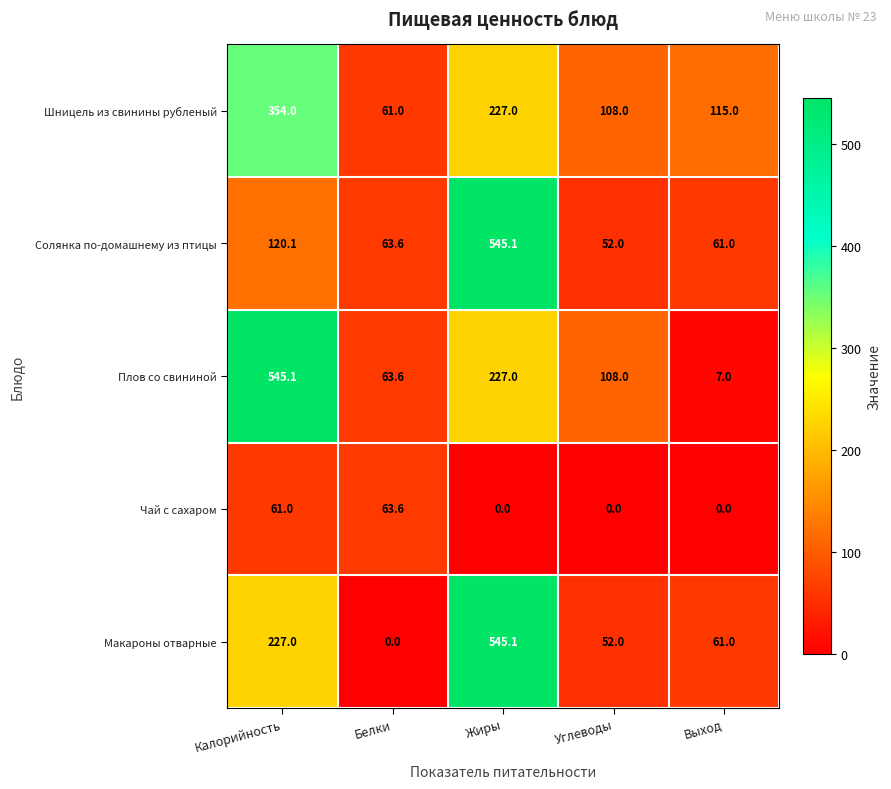

What is the difference between the maximum and minimum values in the Плов со свининой series?

538.1